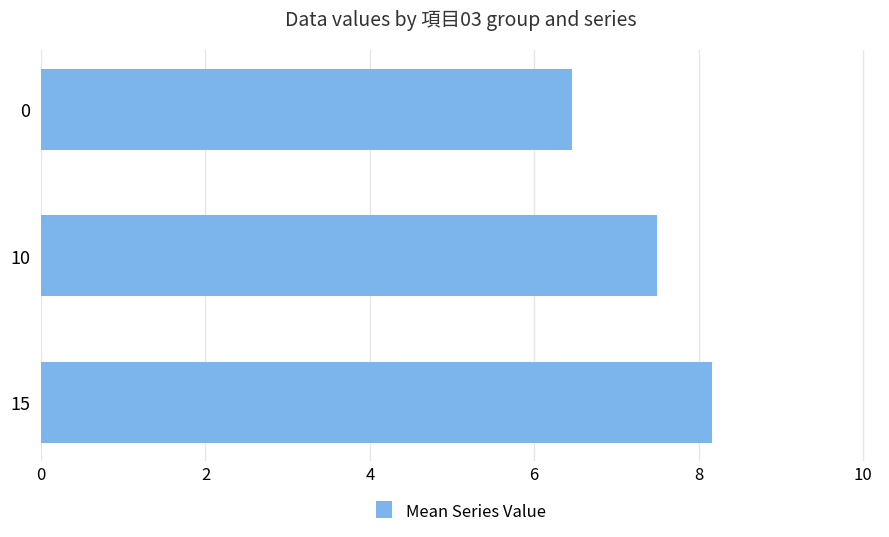

Rank the categories by value from lowest to highest.

0, 10, 15